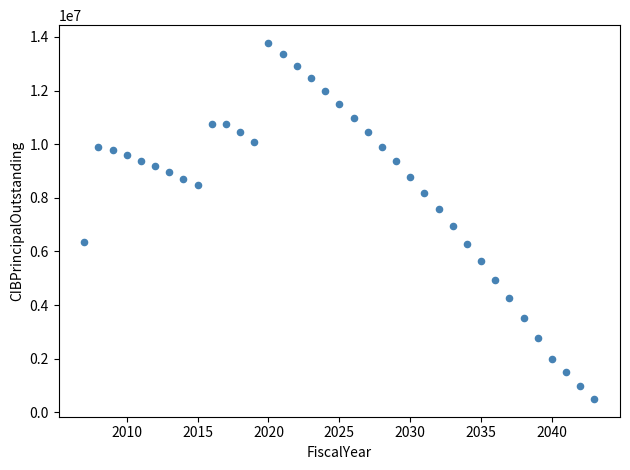

What is the range of X values (max minus min)?

36